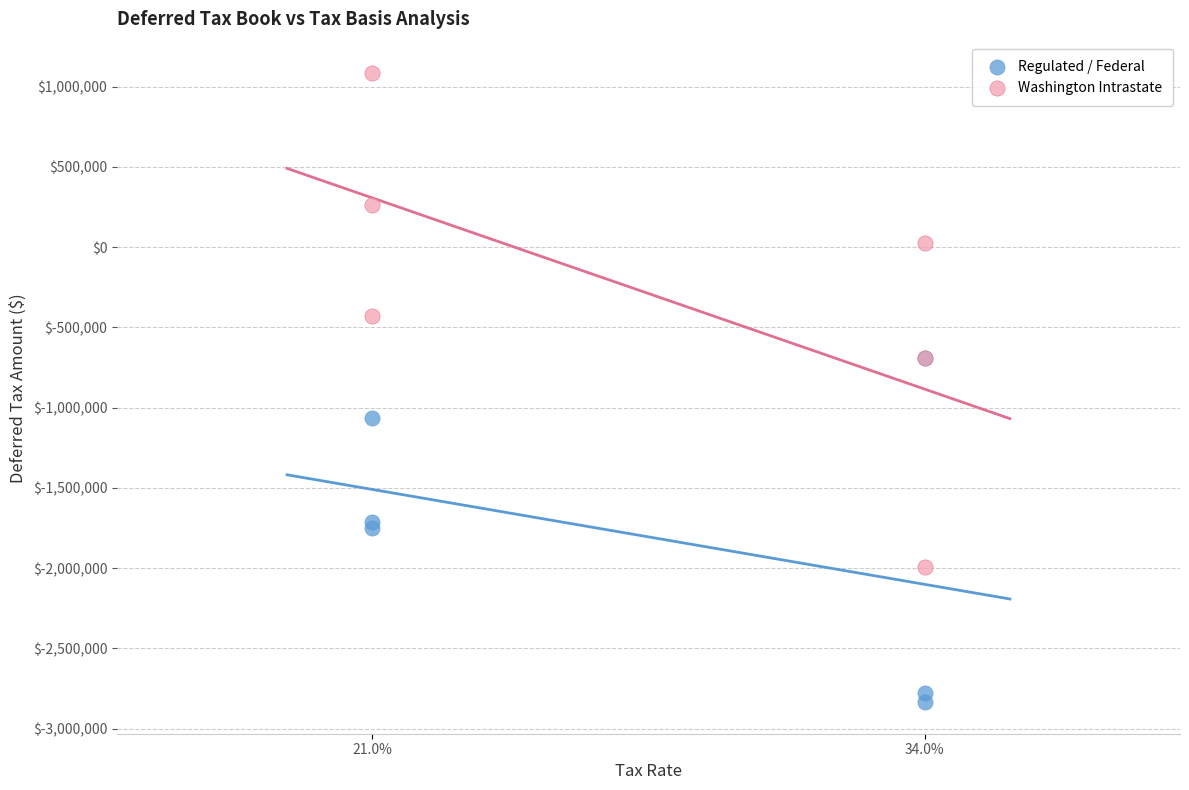

Which series contains the highest Y value?

Washington Intrastate